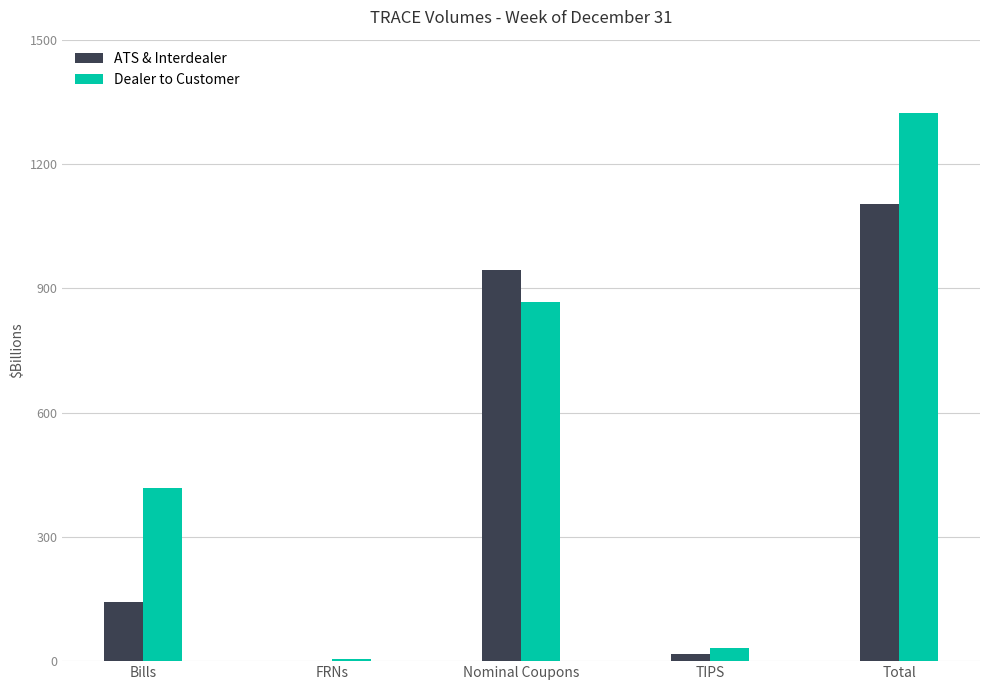

Which category has the highest value in the ATS & Interdealer series?

Total